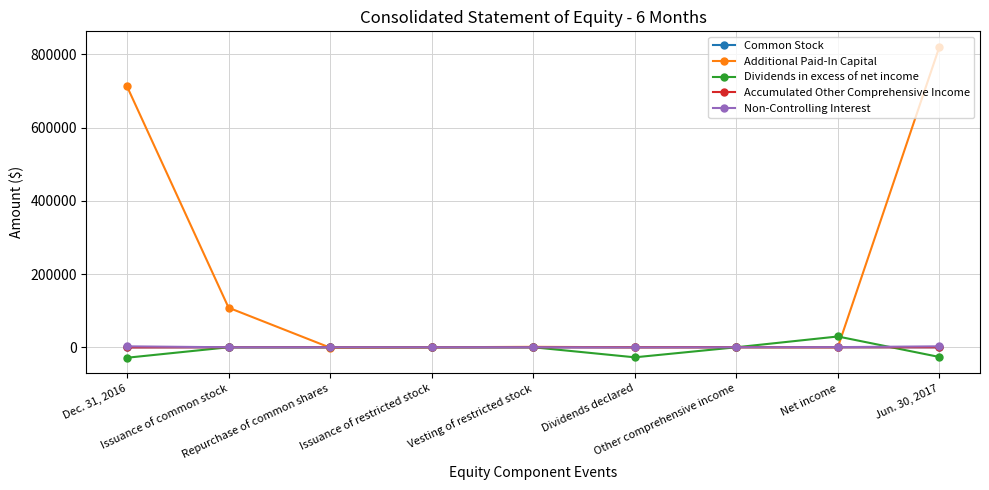

What are all the series names shown in the legend?

Common Stock, Additional Paid-In Capital, Dividends in excess of net income, Accumulated Other Comprehensive Income, Non-Controlling Interest